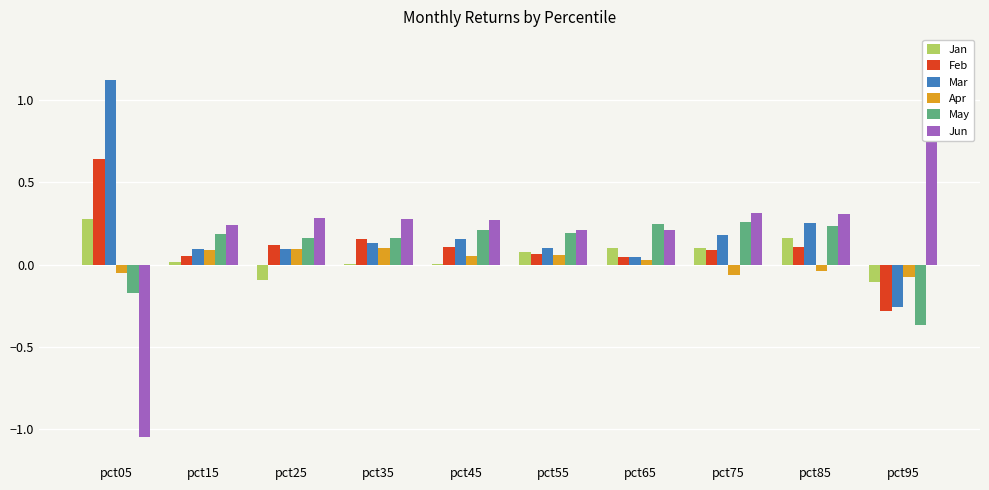

List the labels in order of Apr value, largest first.

pct35, pct25, pct15, pct55, pct45, pct65, pct85, pct05, pct75, pct95